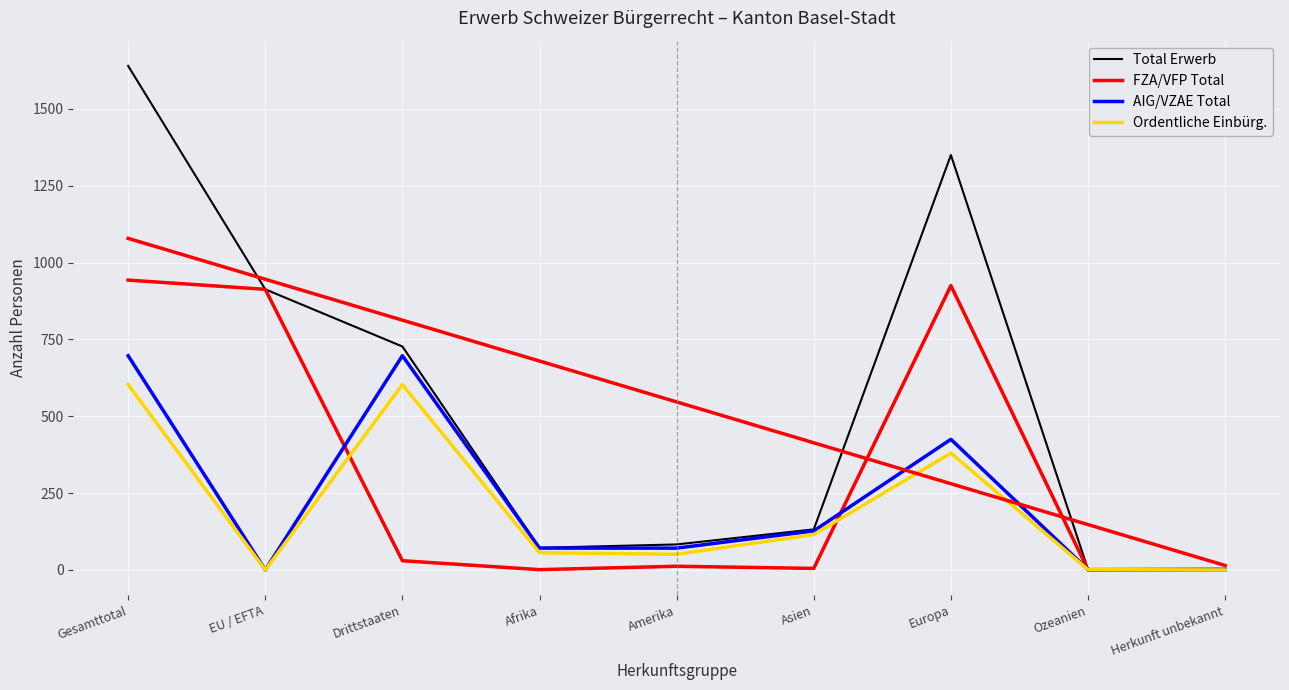

Rank the series at Amerika from lowest to highest value.

FZA/VFP Total, Ordentliche Einbürg., AIG/VZAE Total, Total Erwerb